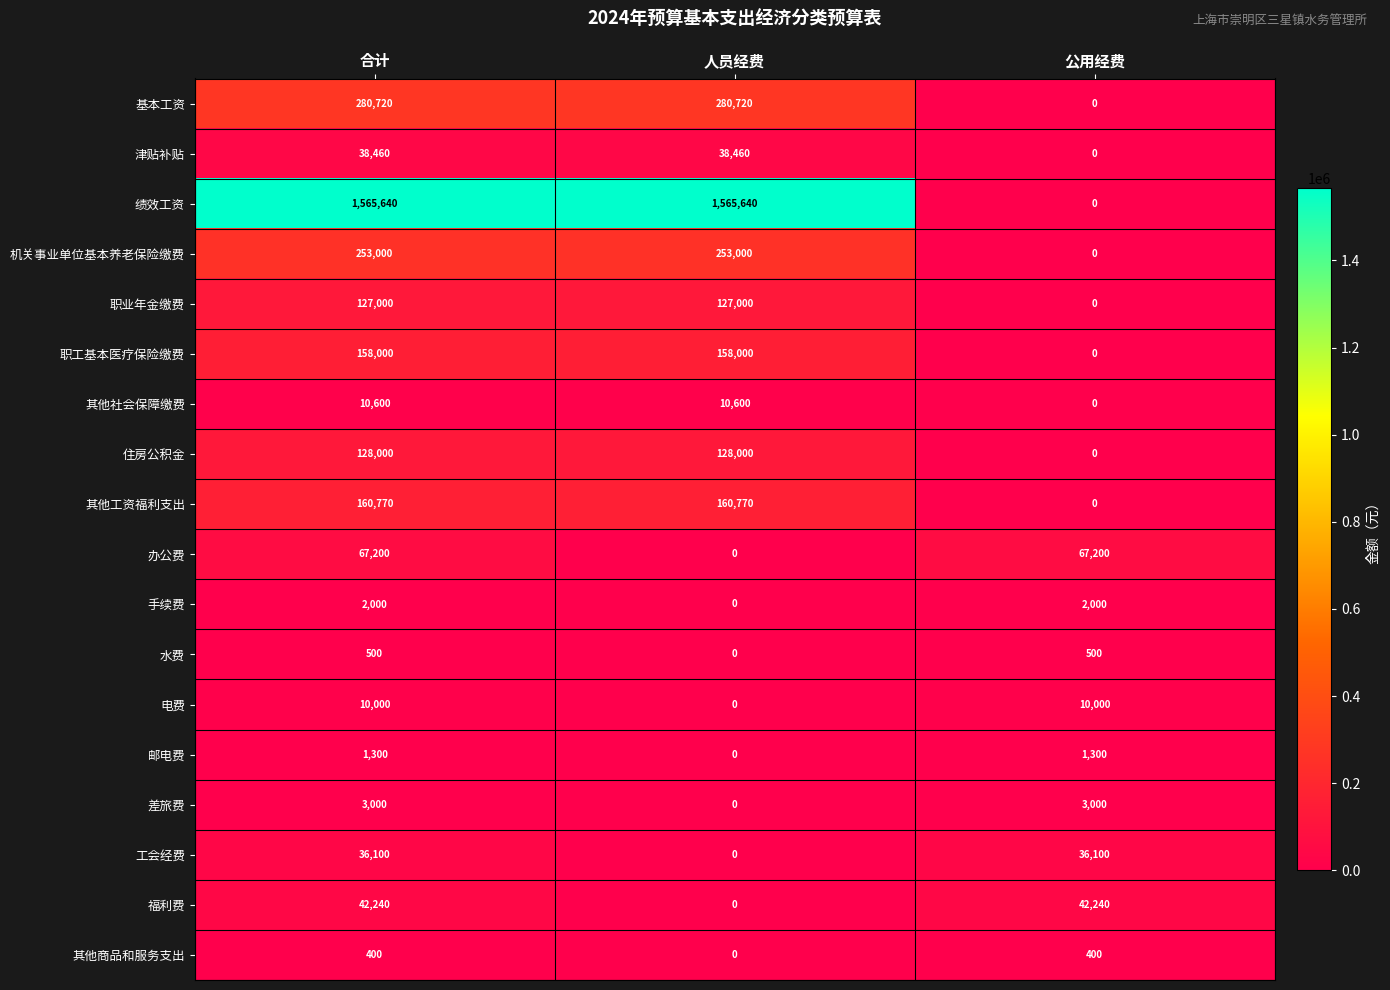

Which series changed the most between 合计 and 公用经费?

绩效工资